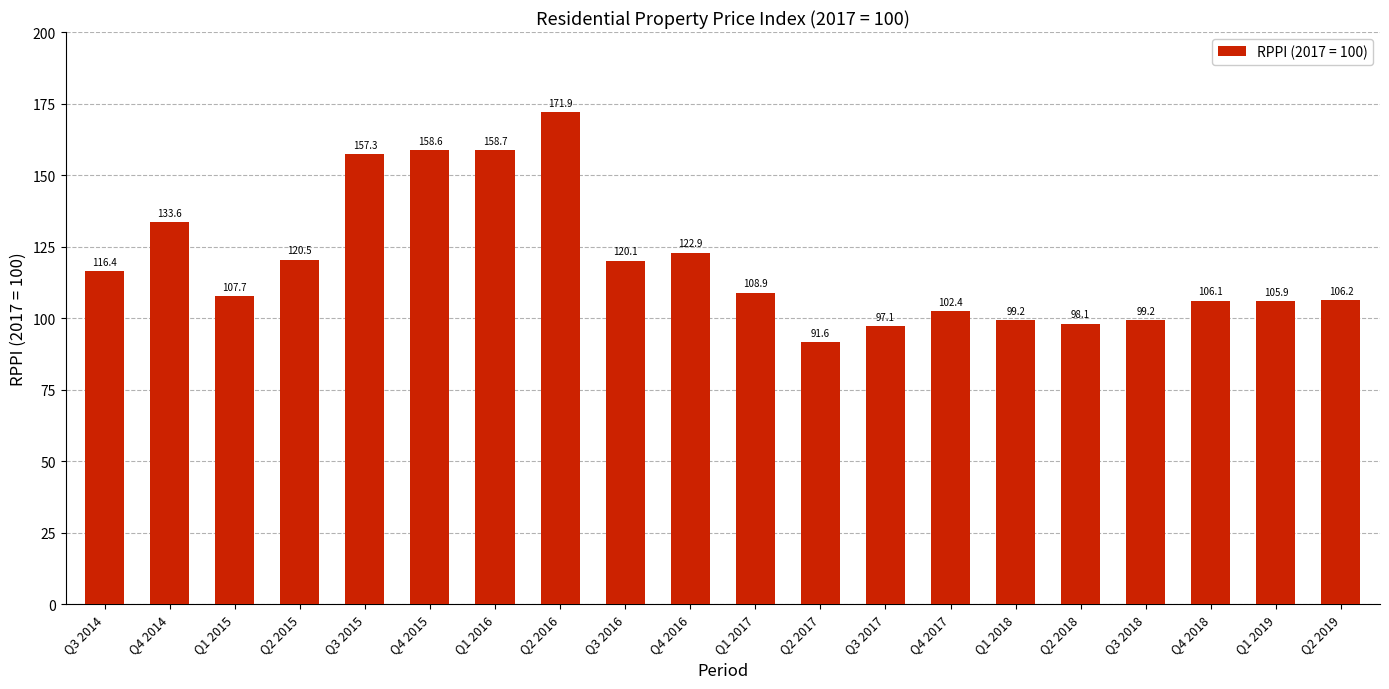

How many values exceed 108?

10